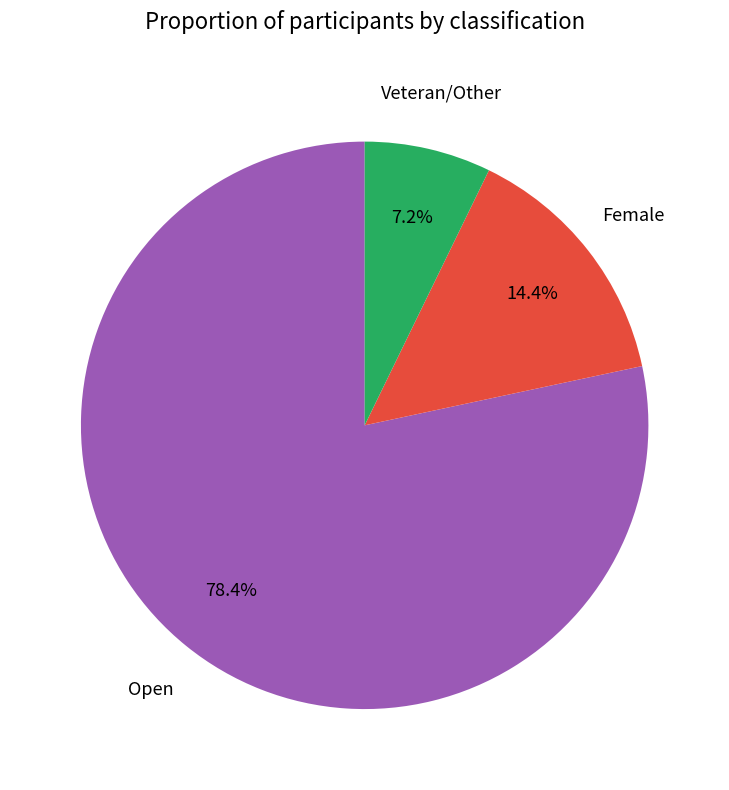

Does any single category account for the majority?

Yes